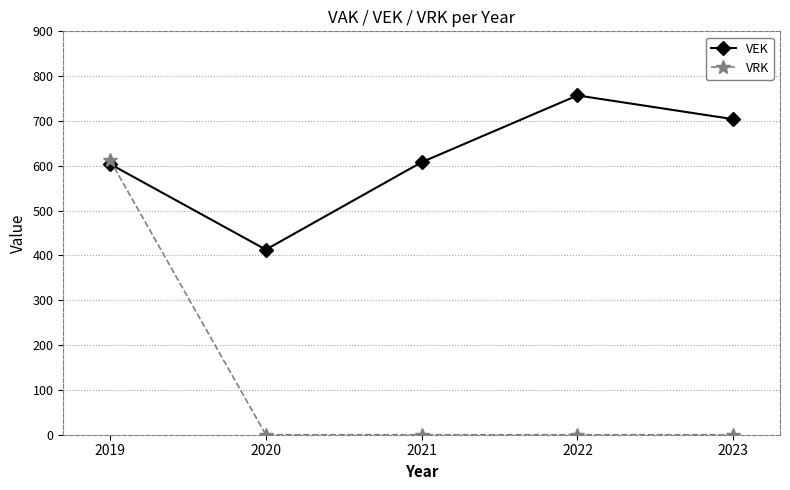

At which category does VEK reach its first local peak?

2022